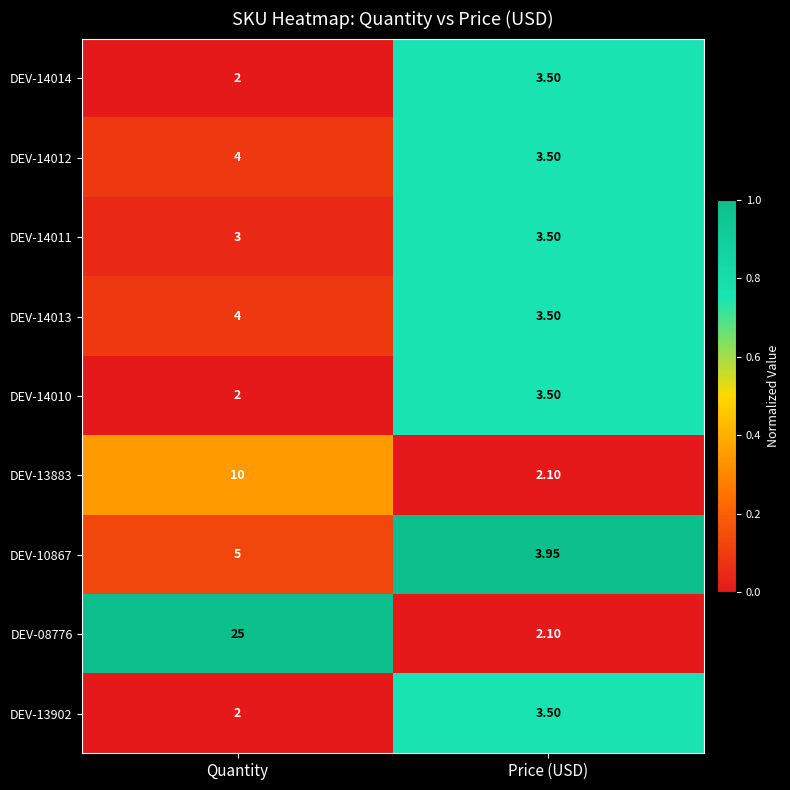

At which category is the sum across all series the highest?

Quantity